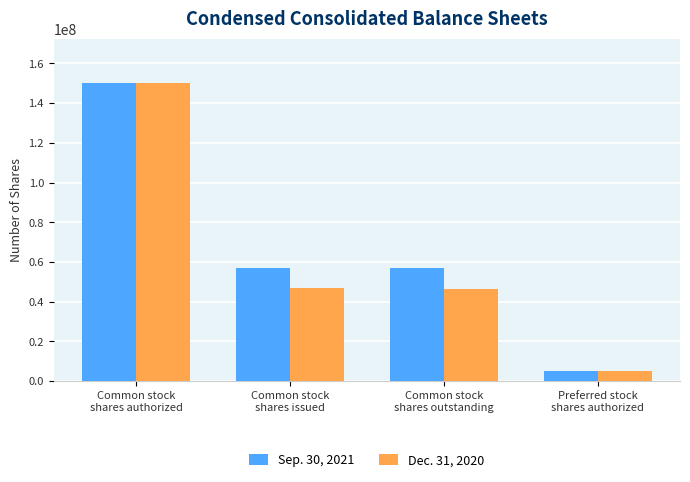

List the series in order of their overall mean, highest first.

Sep. 30, 2021, Dec. 31, 2020